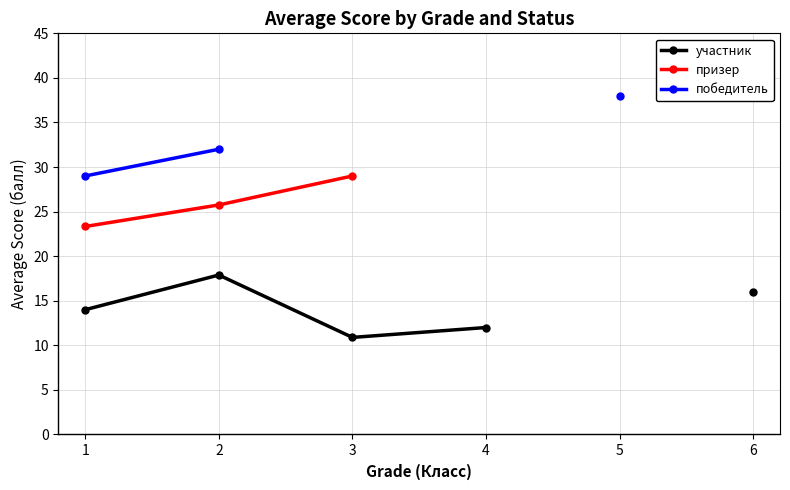

What is the minimum value shown in the chart?

10.9